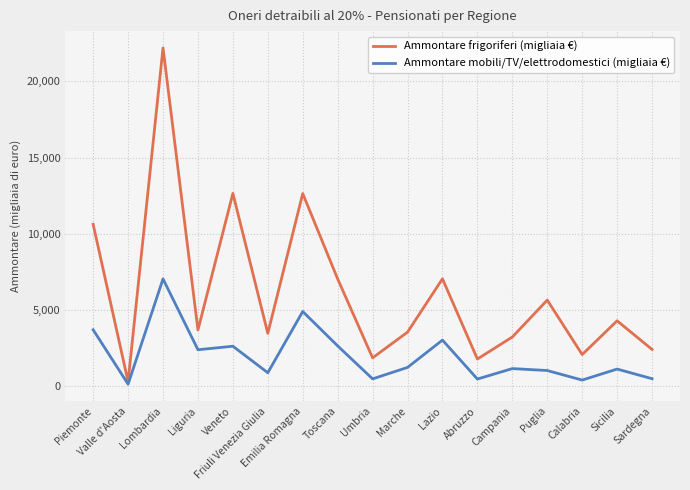

Is the value of Ammontare frigoriferi (migliaia €) at Liguria greater than the value of Ammontare mobili/TV/elettrodomestici (migliaia €) at Calabria?

Yes